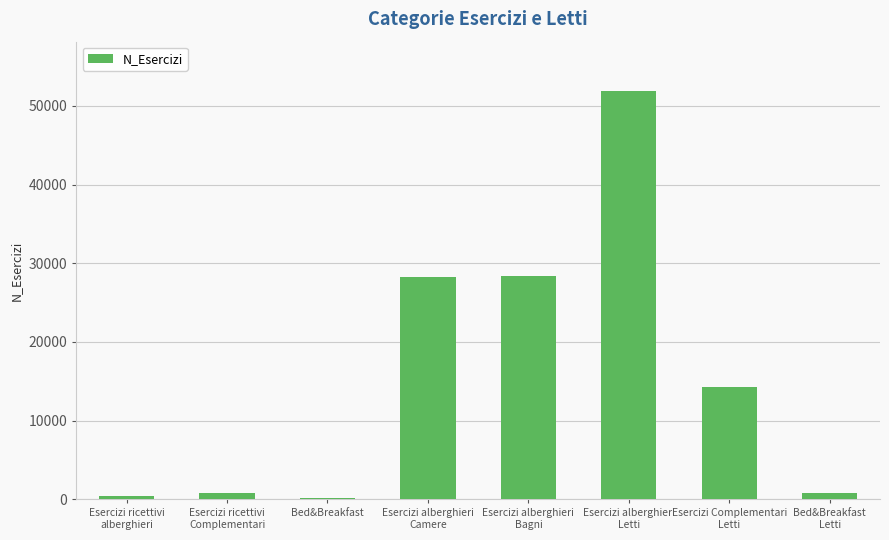

What is the sum of all values?

125097